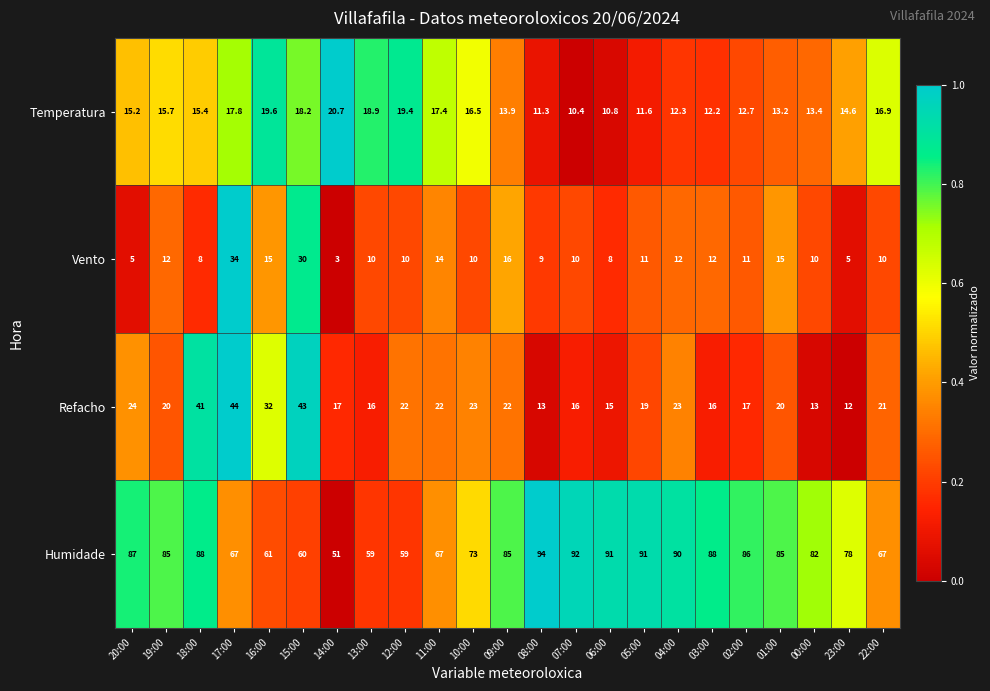

What is the average value of the Vento series?

12.2